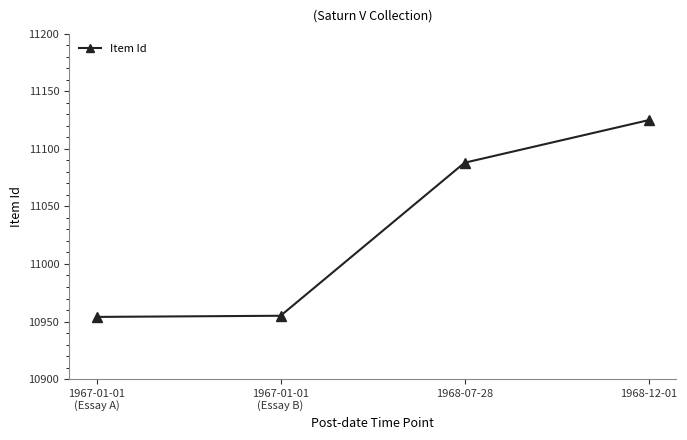

Which label corresponds to the largest value in the chart?

1968-12-01